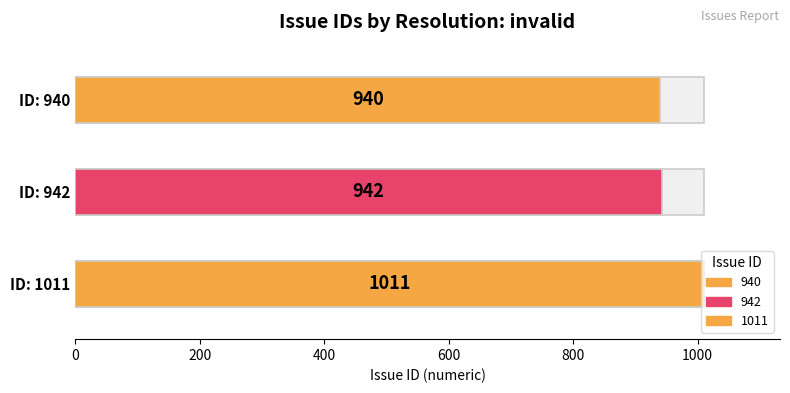

What is the value of the 3rd bar from the left?

1011